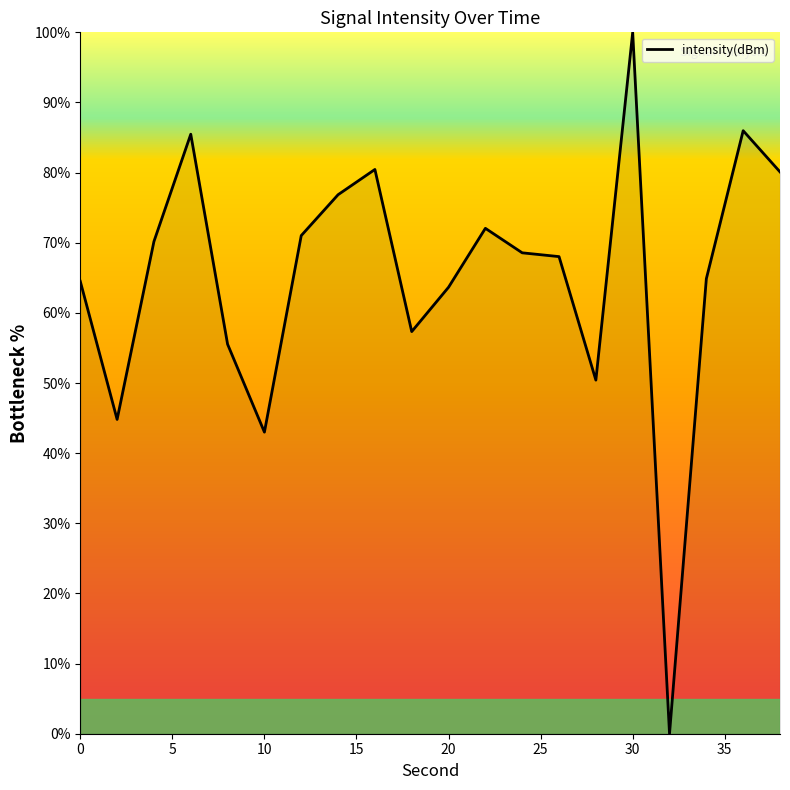

What is the difference between the second highest and minimum values?

86.0